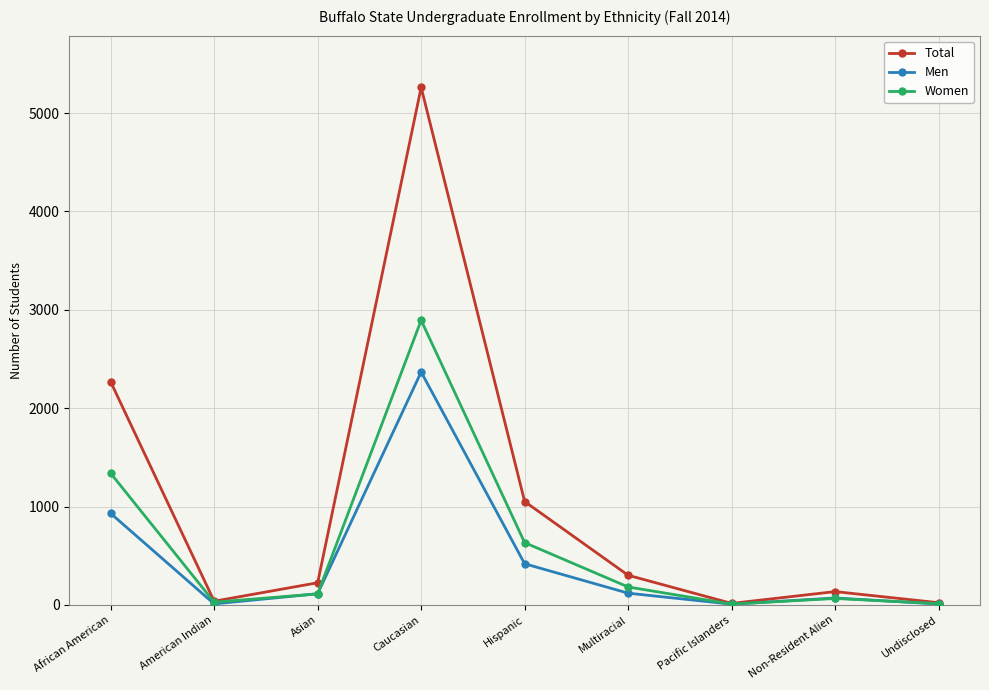

How many values in the Total series are below 225?

4